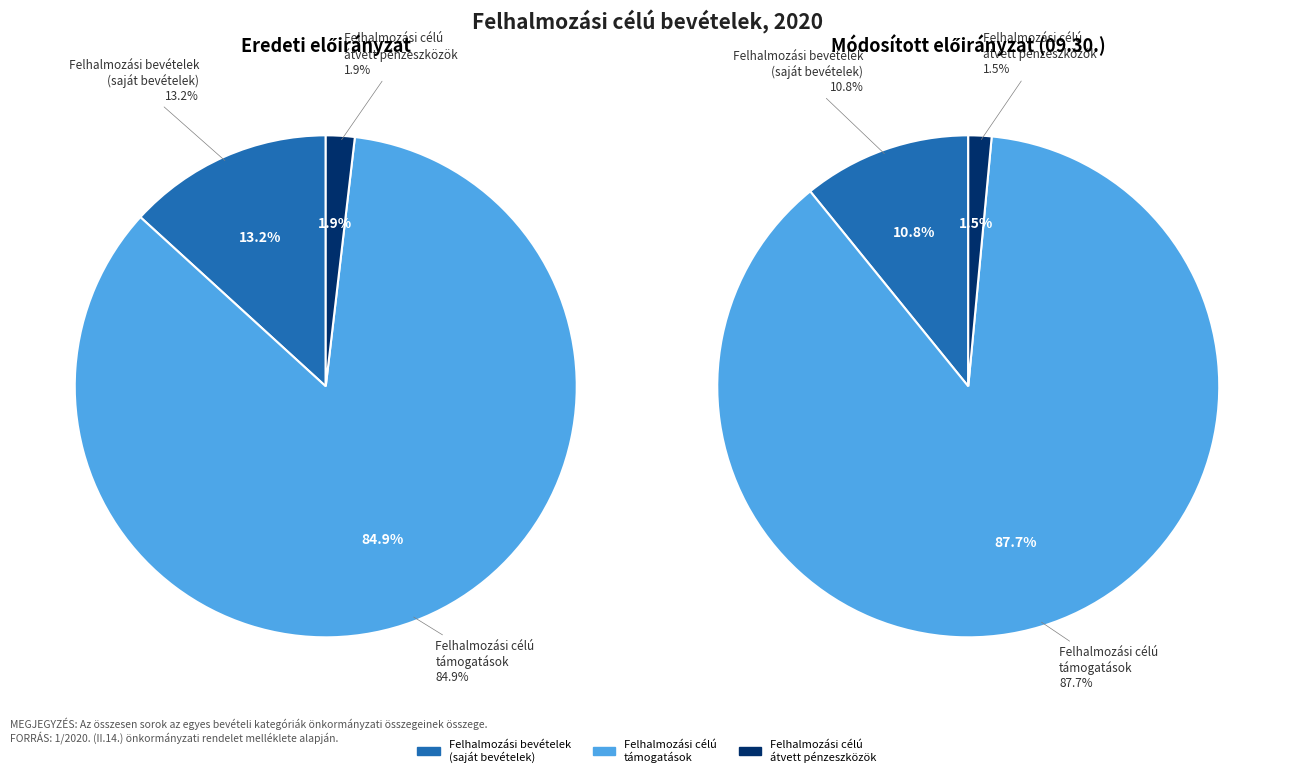

Which category has the smallest portion of the pie?

Felhalmozási célú
átvett pénzeszközök